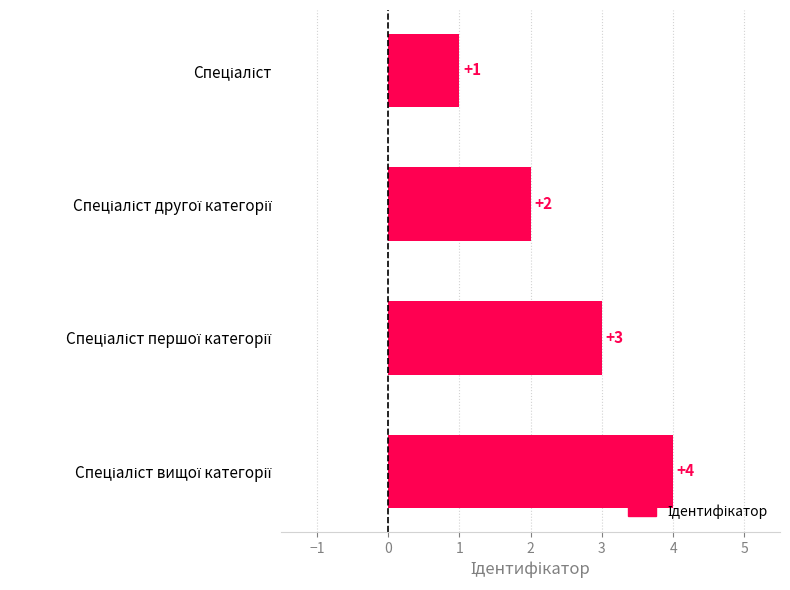

How many values are between 2 and 4?

3